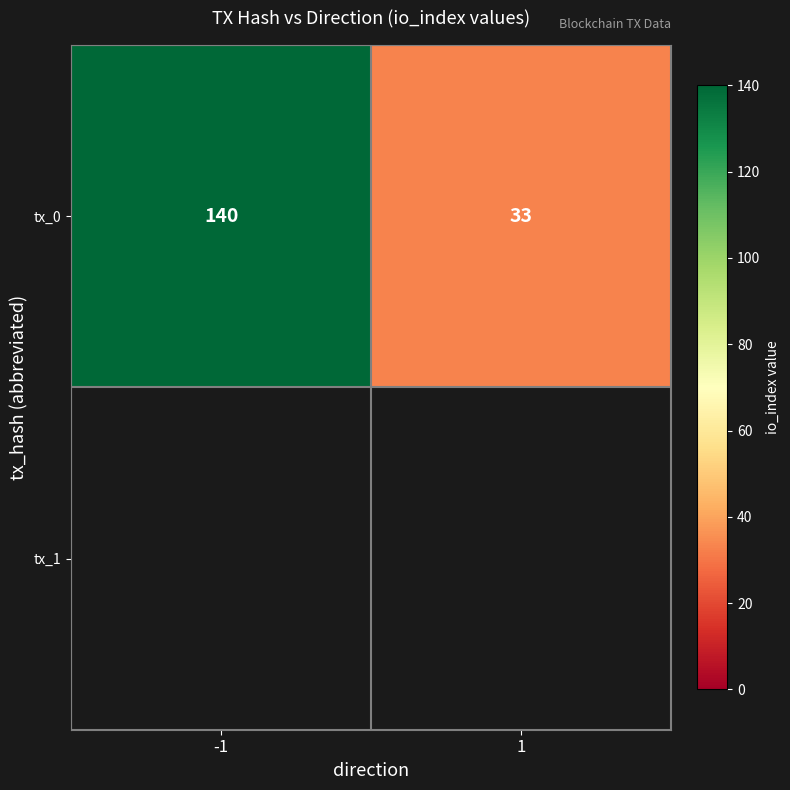

What is the change in value from -1 to 1?

-107